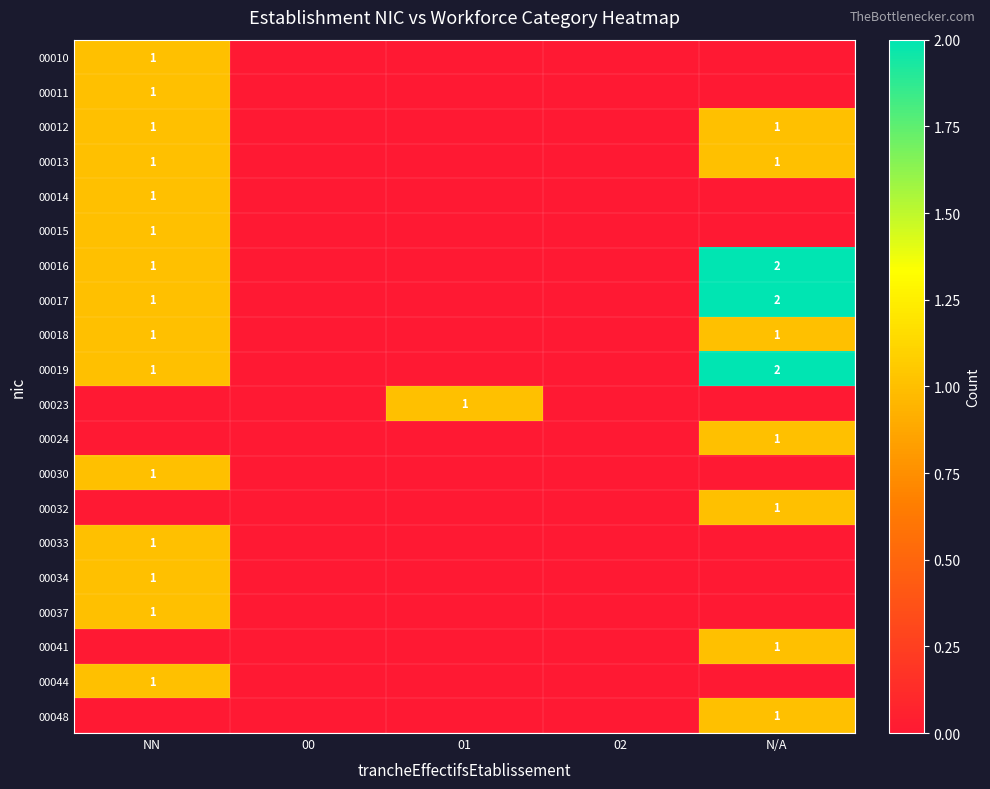

The value of 00018 at NN is 1. True or false?

True